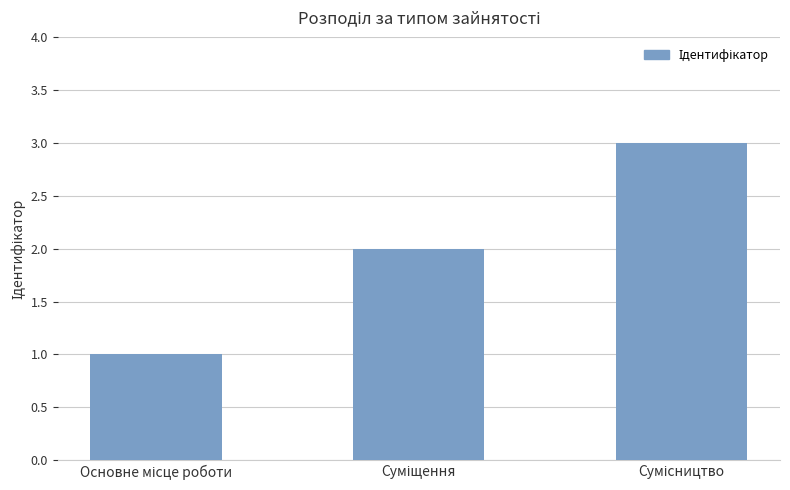

What is the sum of all values?

6